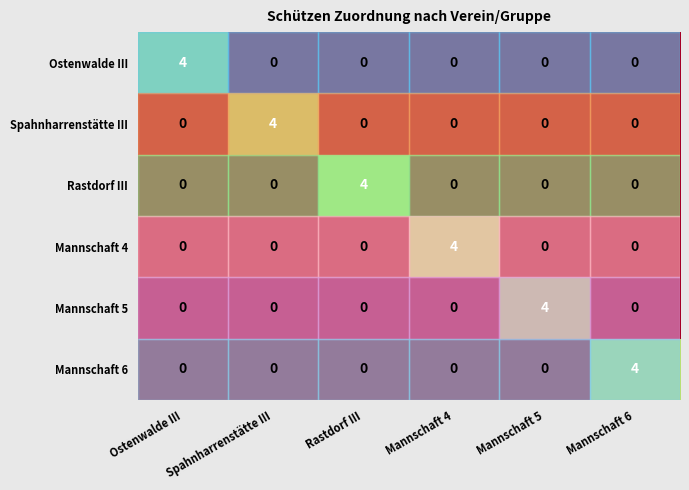

At how many categories does at least one series exceed 2?

6